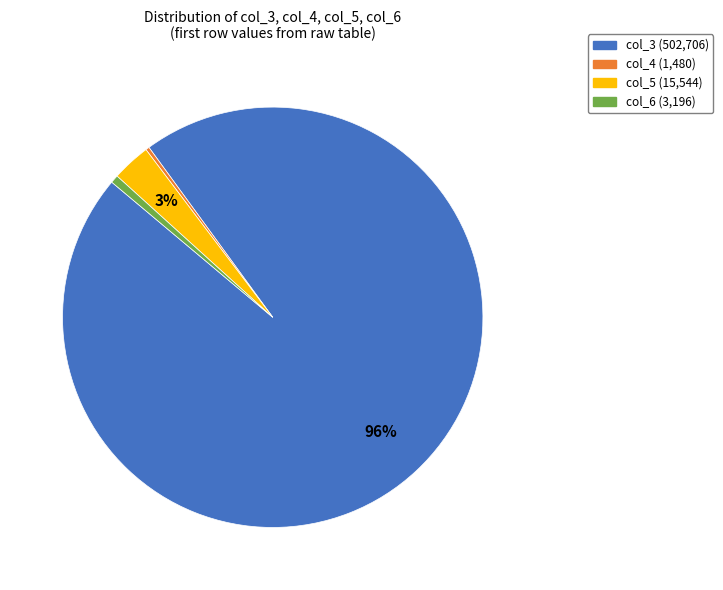

To the nearest percent, what percentage of the pie is col_3 (502,706)?

96%